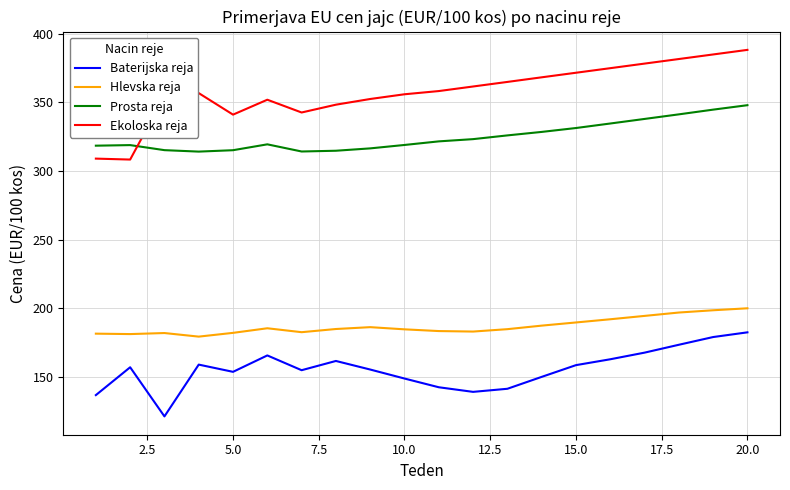

Which series has the largest range (max minus min)?

Ekoloska reja